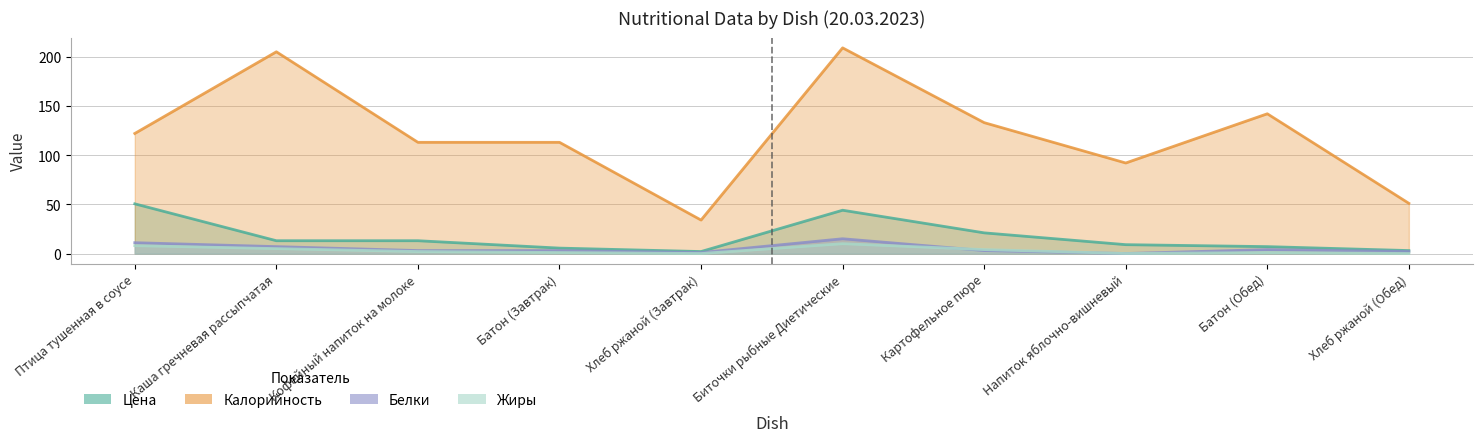

In Белки, how many points are higher than both neighbors (excluding endpoints)?

2